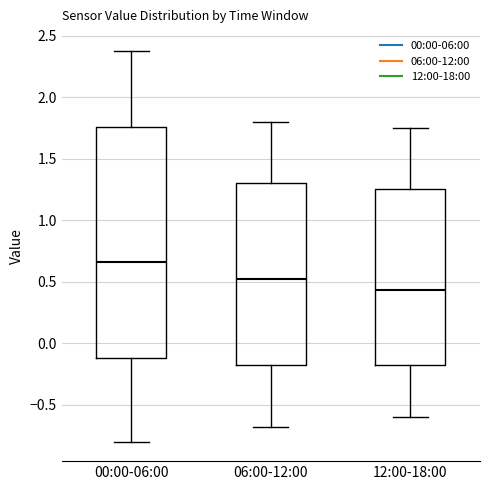

Reading left to right, read every box against the y-axis: the position of its median line, the range the box covers, and the ends of its whiskers. The values are not printed on the chart, so give them approximately, as read against the axis.

00:00-06:00: median 0.65, box -0.10 to 1.75, whiskers -0.80 to 2.40
06:00-12:00: median 0.55, box -0.20 to 1.30, whiskers -0.70 to 1.80
12:00-18:00: median 0.45, box -0.20 to 1.25, whiskers -0.60 to 1.75